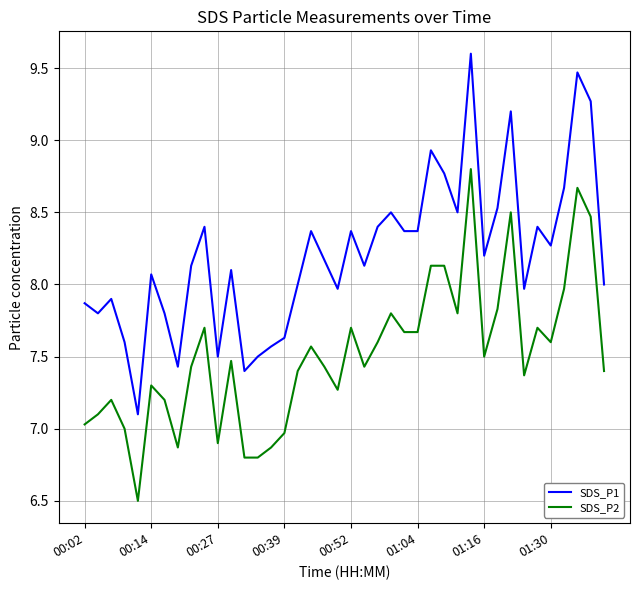

What are all the series names shown in the legend?

SDS_P1, SDS_P2